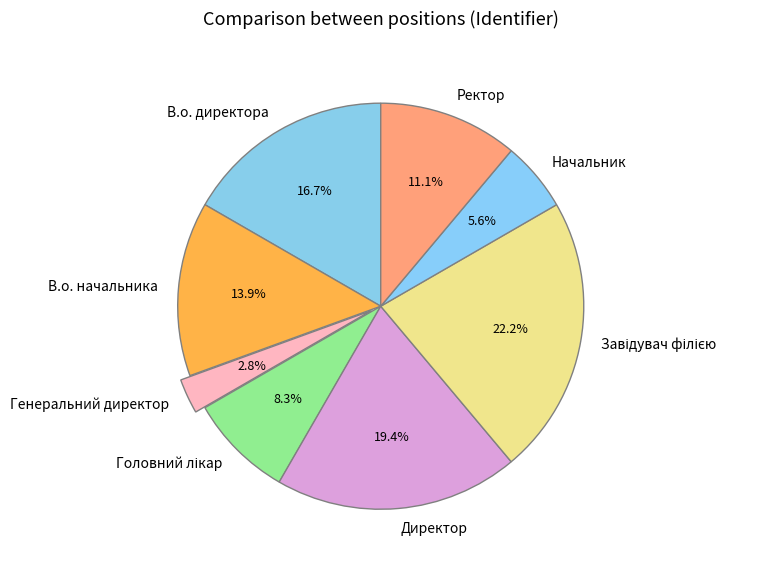

Between Директор and Ректор, which is larger?

Директор